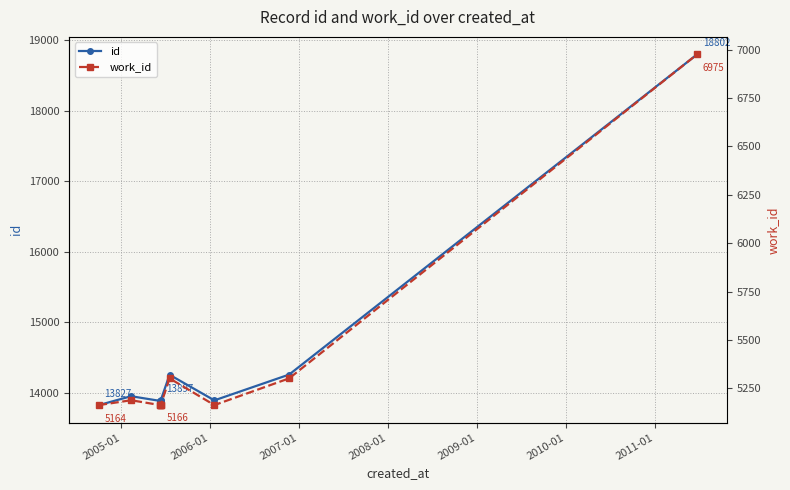

Which series has the largest total across all categories?

id